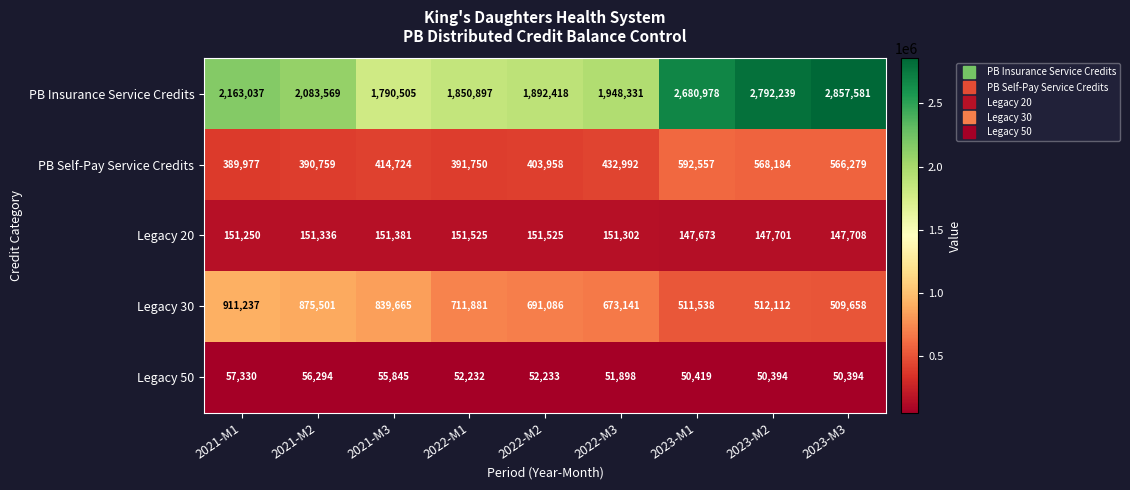

What is the sum of all Legacy 20 values?

1351401